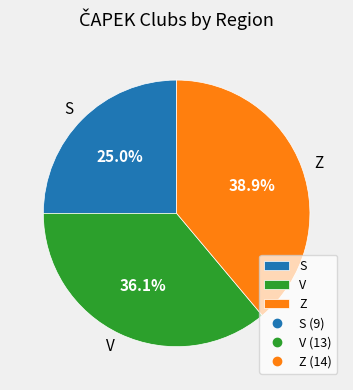

Rank the categories by value from highest to lowest.

Z, V, S